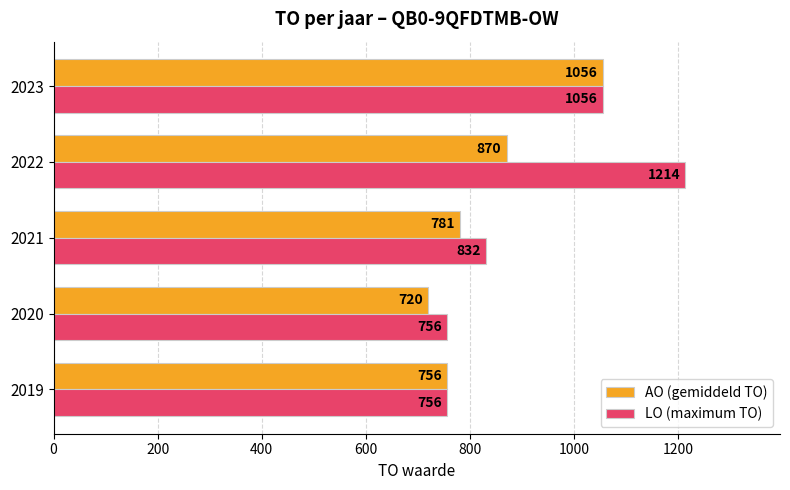

Count the number of data series in this chart.

2